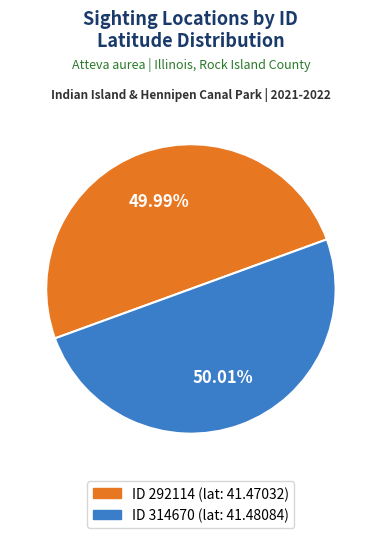

Is there any slice that represents more than half of the pie?

Yes